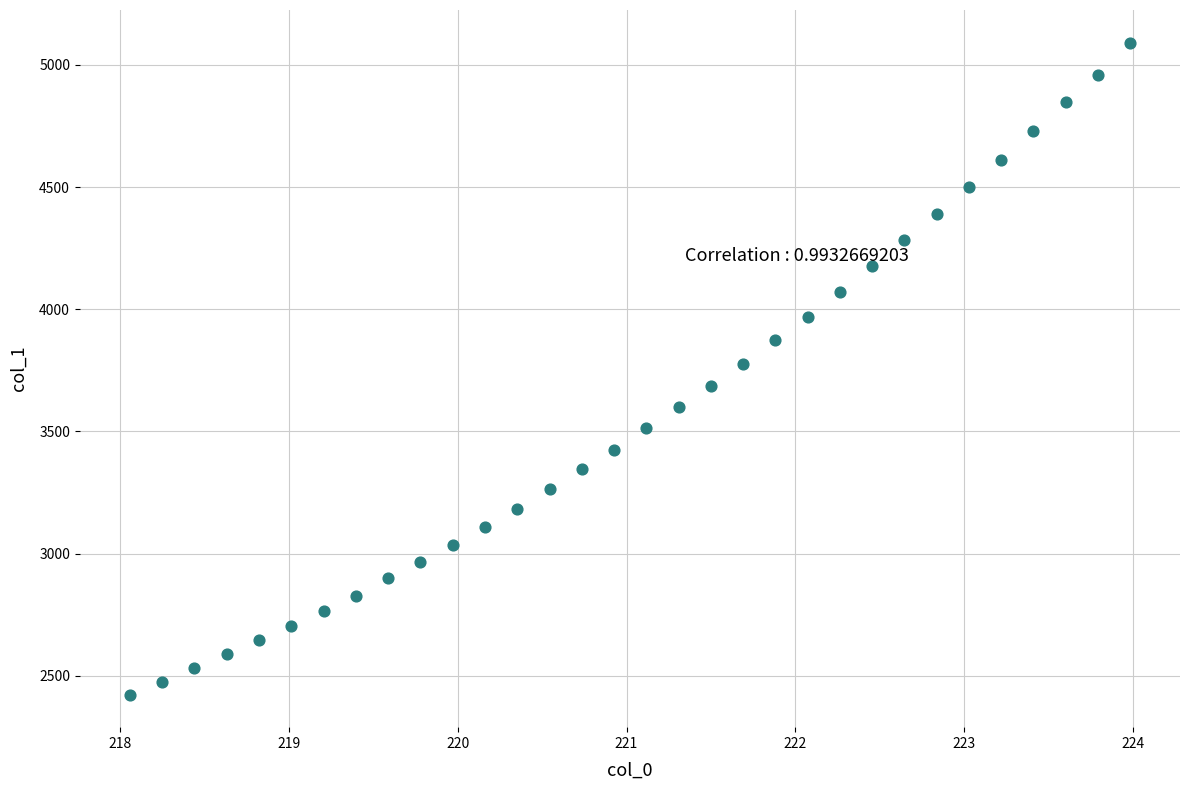

What is the range of X values (max minus min)?

5.9